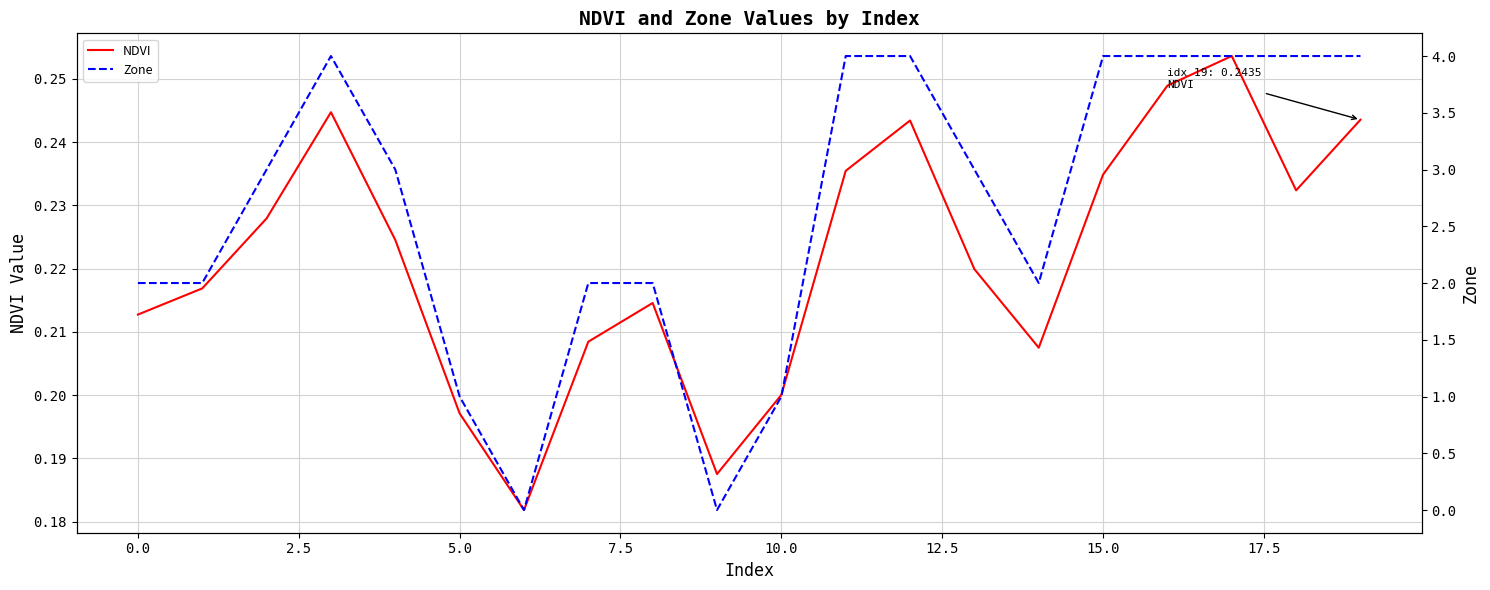

What is the difference between the maximum and minimum values in the NDVI series?

0.1